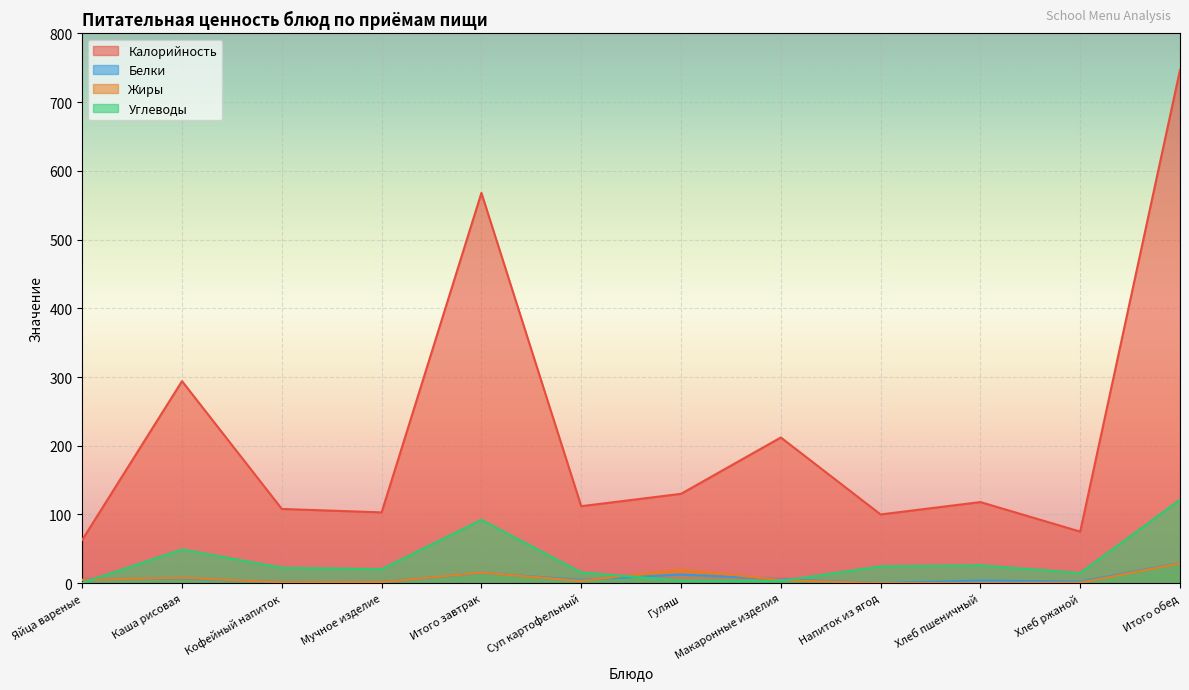

At which category does the chart reach its minimum across all series?

Напиток из ягод